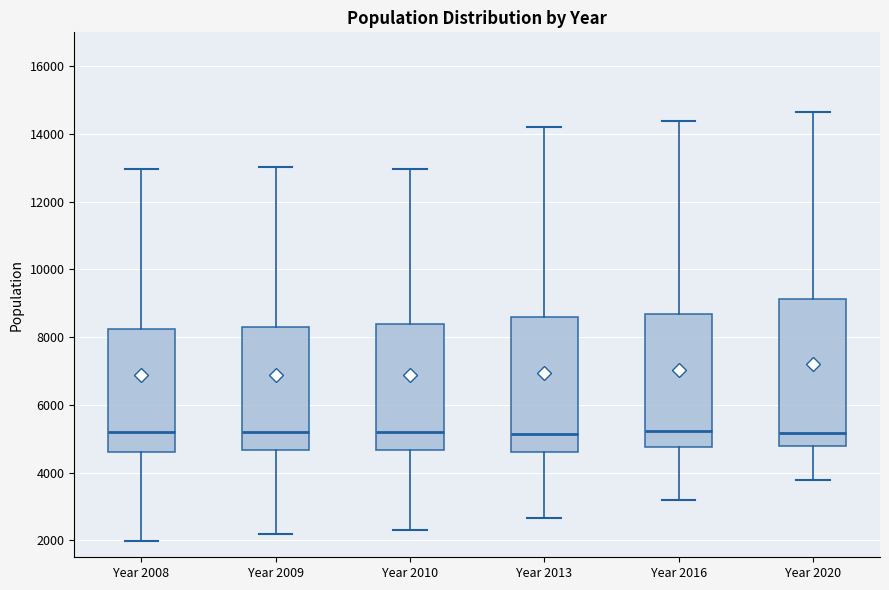

Reading left to right, read every box against the y-axis: the position of its median line, the range the box covers, and the ends of its whiskers. The values are not printed on the chart, so give them approximately, as read against the axis.

Year 2008: median 5200, box 4600 to 8200, whiskers 2000 to 13000
Year 2009: median 5200, box 4600 to 8400, whiskers 2200 to 13000
Year 2010: median 5200, box 4600 to 8400, whiskers 2400 to 13000
Year 2013: median 5200, box 4600 to 8600, whiskers 2600 to 14200
Year 2016: median 5200, box 4800 to 8600, whiskers 3200 to 14400
Year 2020: median 5200, box 4800 to 9200, whiskers 3800 to 14600